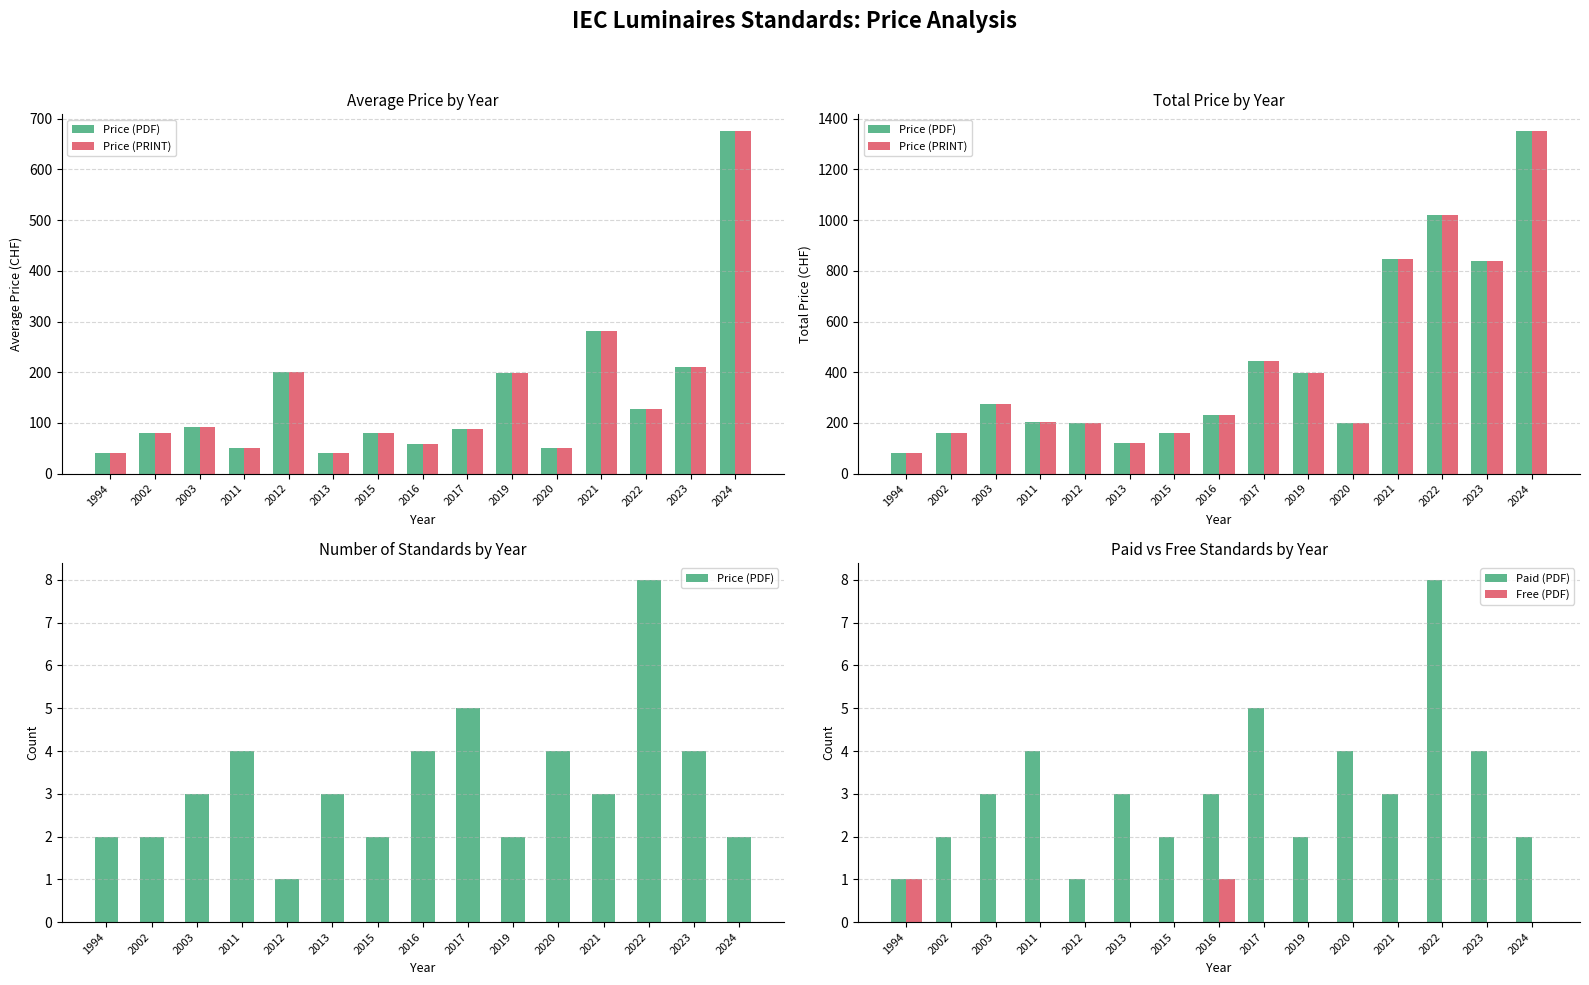

Reading right to left, list all the values displayed in this chart.

Price (PDF): 2024=2	2023=4	2022=8	2021=3	2020=4	2019=2	2017=5	2016=3	2015=2	2013=3	2012=1	2011=4	2003=3	2002=2	1994=1
Price (PRINT): 2024=0	2023=0	2022=0	2021=0	2020=0	2019=0	2017=0	2016=1	2015=0	2013=0	2012=0	2011=0	2003=0	2002=0	1994=1